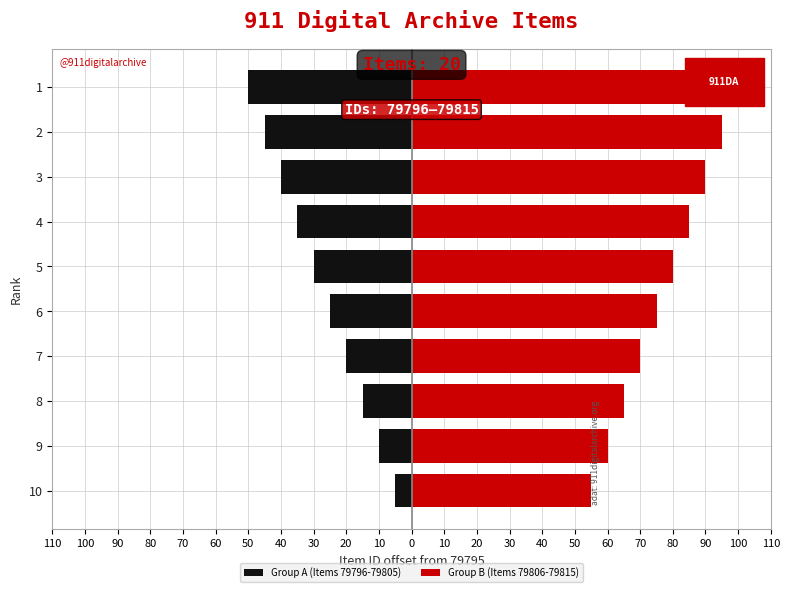

Rank the series by their average value, from highest to lowest.

Group B (Items 79806-79815), Group A (Items 79796-79805)